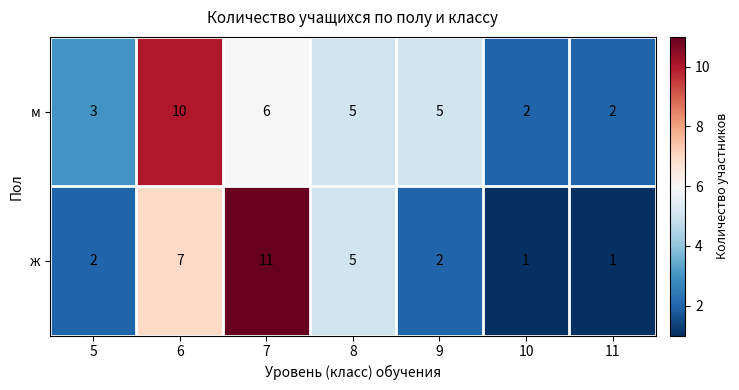

Which series has the largest range (max minus min)?

ж